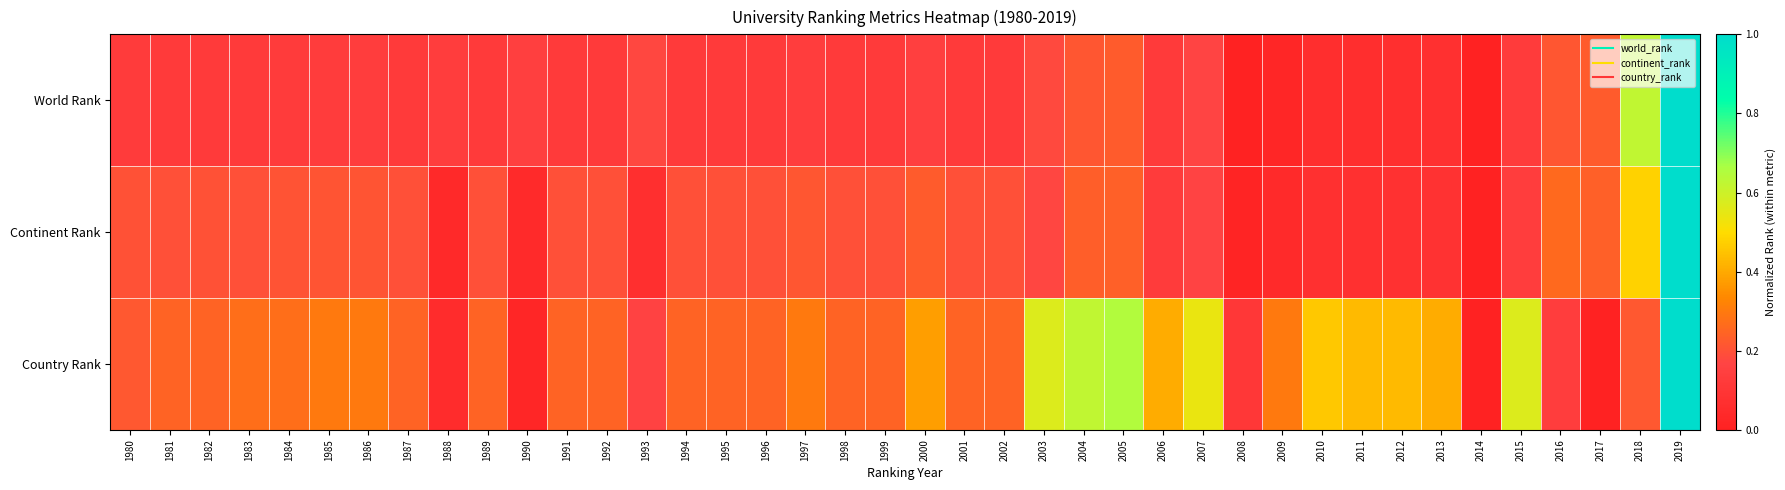

Reading left to right, transcribe all the data shown in this chart.

World Rank: 1980=0.1	1981=0.1	1982=0.1	1983=0.1	1984=0.1	1985=0.1	1986=0.1	1987=0.1	1988=0.1	1989=0.1	1990=0.1	1991=0.1	1992=0.1	1993=0.2	1994=0.1	1995=0.1	1996=0.1	1997=0.1	1998=0.1	1999=0.1	2000=0.1	2001=0.1	2002=0.1	2003=0.2	2004=0.2	2005=0.2	2006=0.1	2007=0.2	2008=0.0	2009=0.0	2010=0.1	2011=0.1	2012=0.1	2013=0.1	2014=0.0	2015=0.1	2016=0.2	2017=0.2	2018=0.6	2019=1.0
Continent Rank: 1980=0.2	1981=0.2	1982=0.2	1983=0.2	1984=0.2	1985=0.2	1986=0.2	1987=0.2	1988=0.0	1989=0.2	1990=0.0	1991=0.2	1992=0.2	1993=0.1	1994=0.2	1995=0.2	1996=0.2	1997=0.2	1998=0.2	1999=0.2	2000=0.2	2001=0.2	2002=0.2	2003=0.2	2004=0.2	2005=0.2	2006=0.1	2007=0.2	2008=0.0	2009=0.0	2010=0.1	2011=0.1	2012=0.1	2013=0.1	2014=0.0	2015=0.1	2016=0.3	2017=0.2	2018=0.5	2019=1.0
Country Rank: 1980=0.2	1981=0.2	1982=0.2	1983=0.3	1984=0.3	1985=0.3	1986=0.3	1987=0.2	1988=0.1	1989=0.2	1990=0.0	1991=0.2	1992=0.2	1993=0.2	1994=0.2	1995=0.2	1996=0.2	1997=0.3	1998=0.2	1999=0.2	2000=0.4	2001=0.2	2002=0.2	2003=0.6	2004=0.6	2005=0.6	2006=0.4	2007=0.5	2008=0.1	2009=0.3	2010=0.5	2011=0.4	2012=0.4	2013=0.4	2014=0.0	2015=0.6	2016=0.1	2017=0.0	2018=0.2	2019=1.0